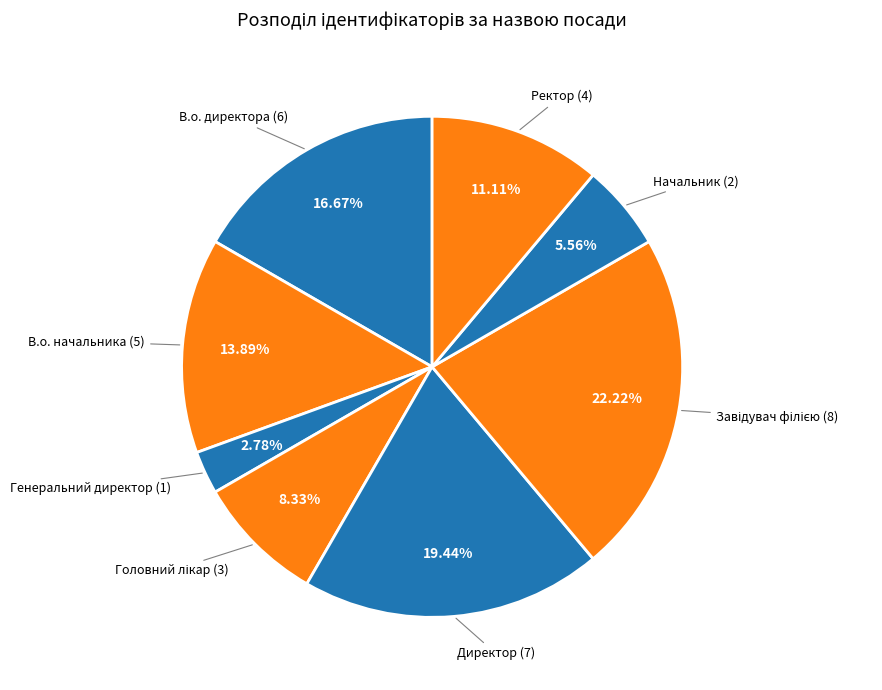

To the nearest percent, what is the difference between the largest and smallest slice percentages?

19%